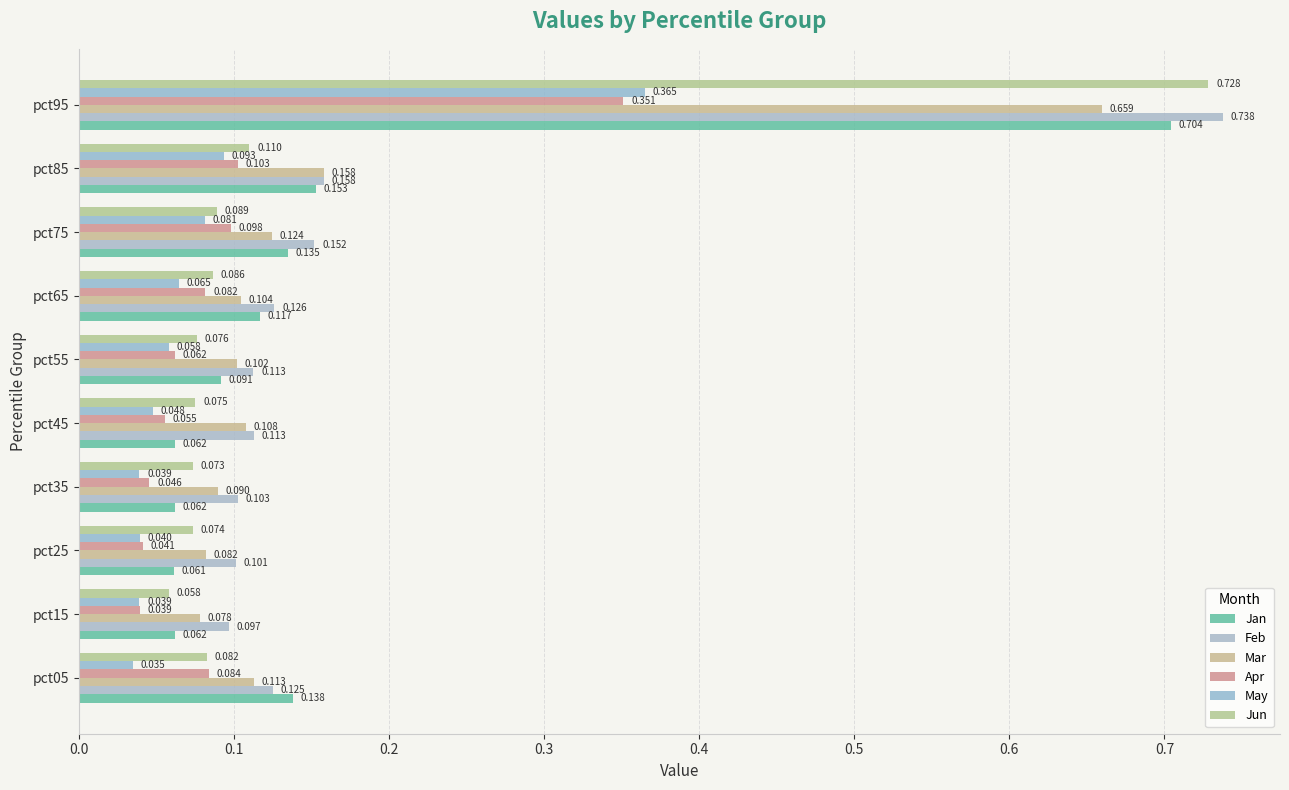

How many series are shown in this chart?

6